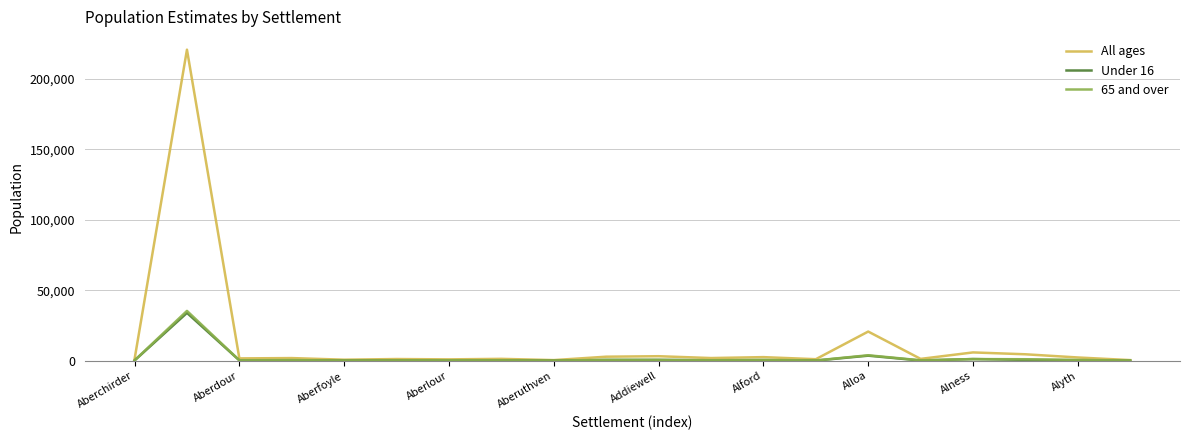

Which series has the largest total across all categories?

All ages